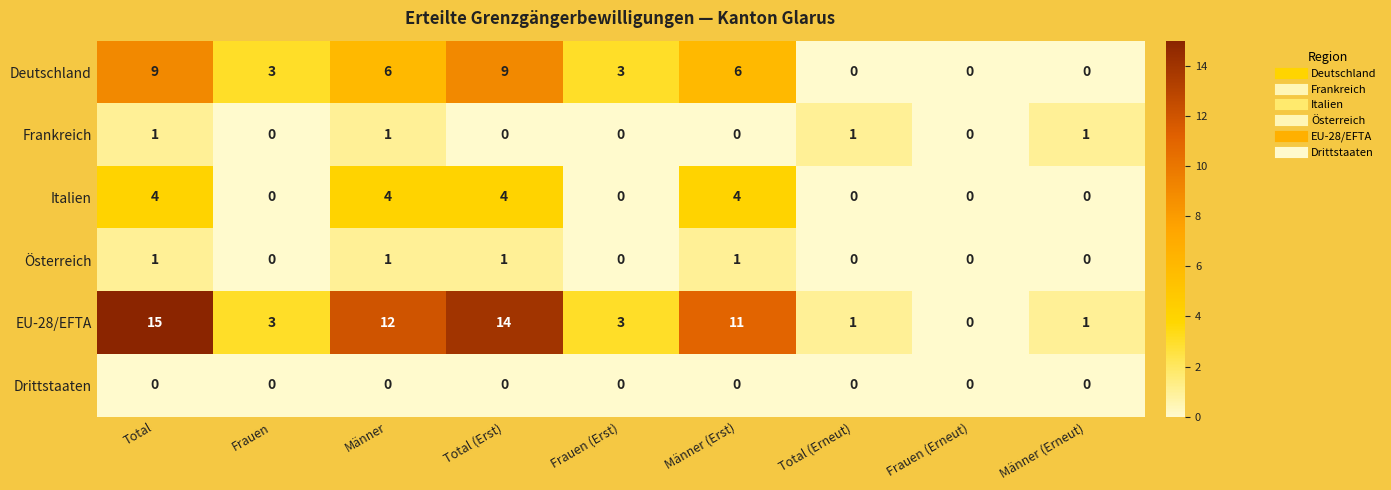

At how many categories does at least one series exceed 8?

4